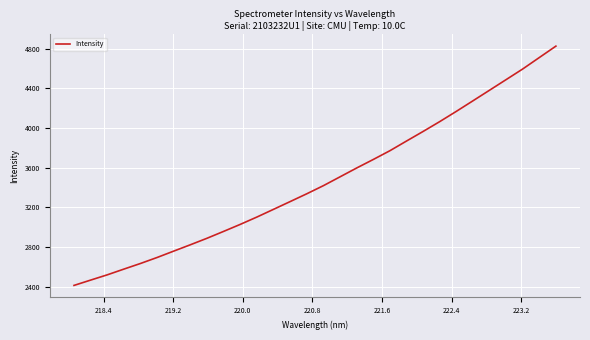

What is the smallest value displayed?

2411.5